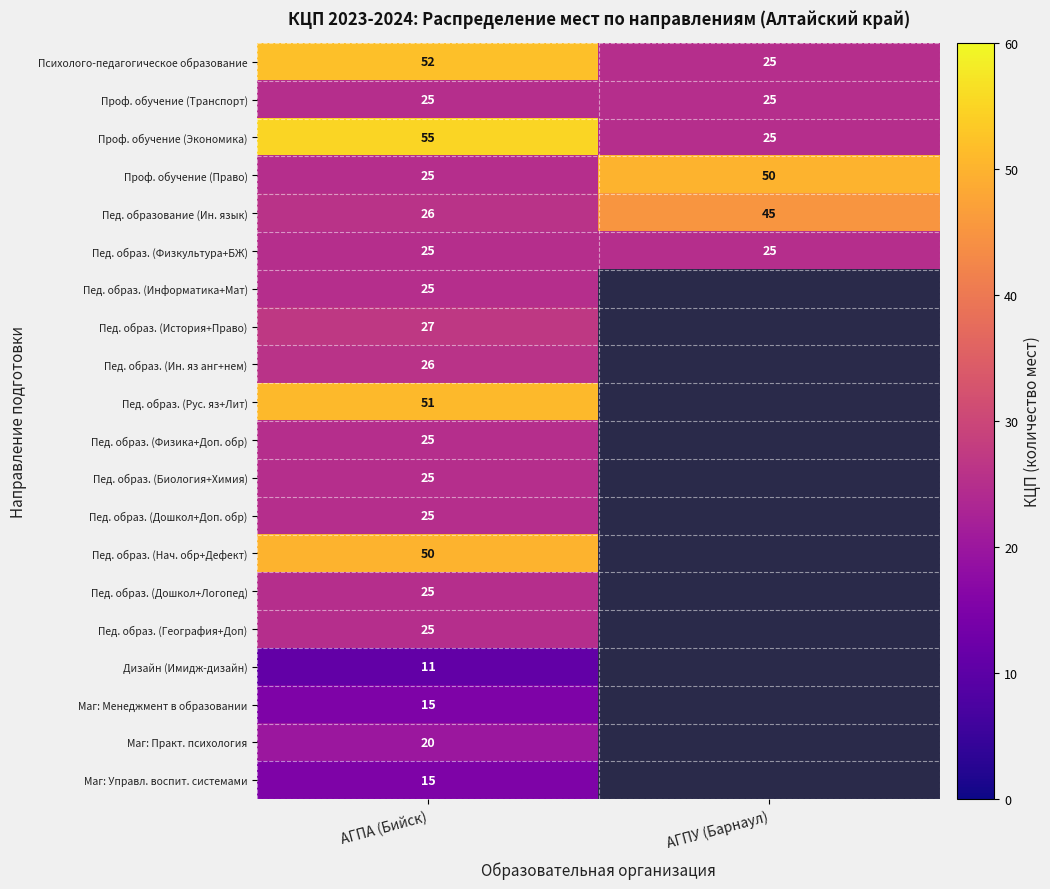

What value does the Пед. образ. (Физкультура+БЖ) series have at АГПУ (Барнаул)?

25